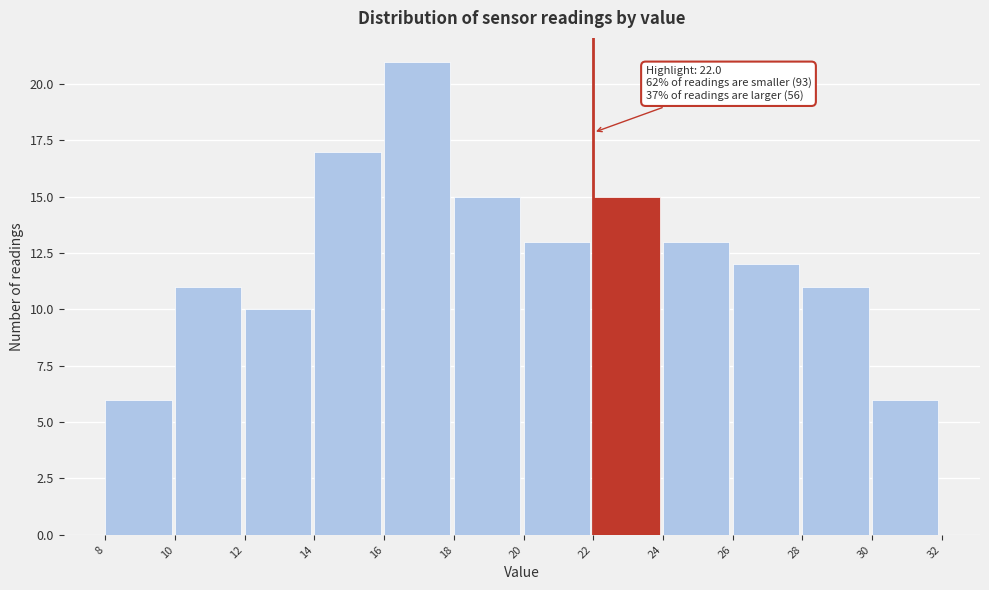

Which range on the x-axis has the tallest bar?

16 to 18